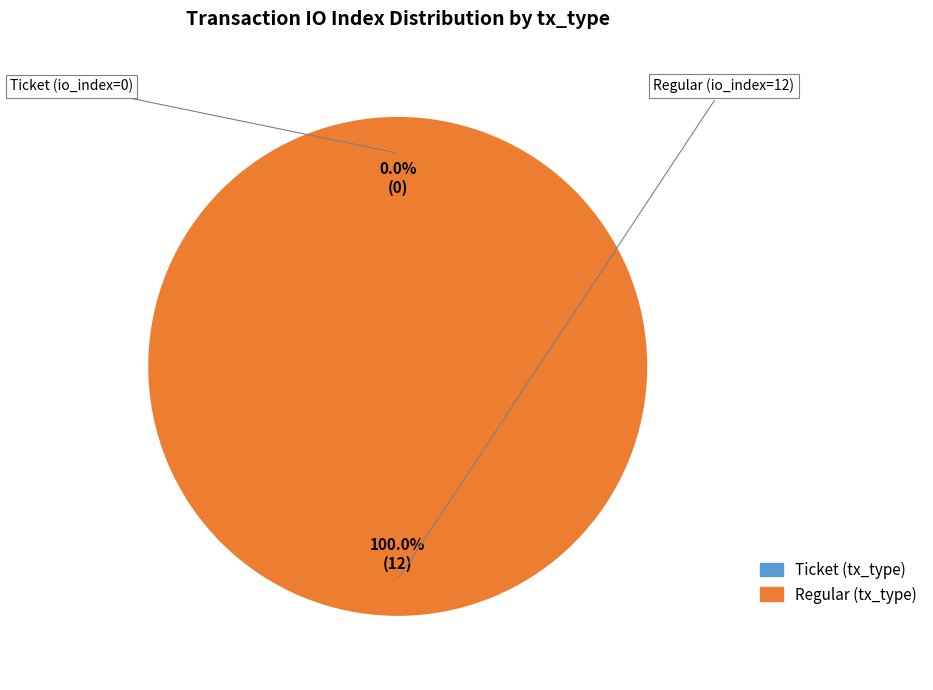

Which slice is the largest?

Regular (tx_type)